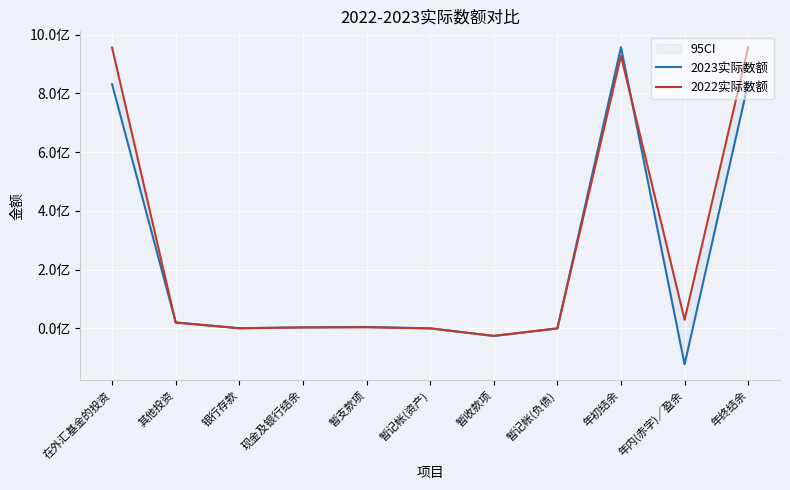

How many intersections are there between 2023实际数额 and 2022实际数额?

6